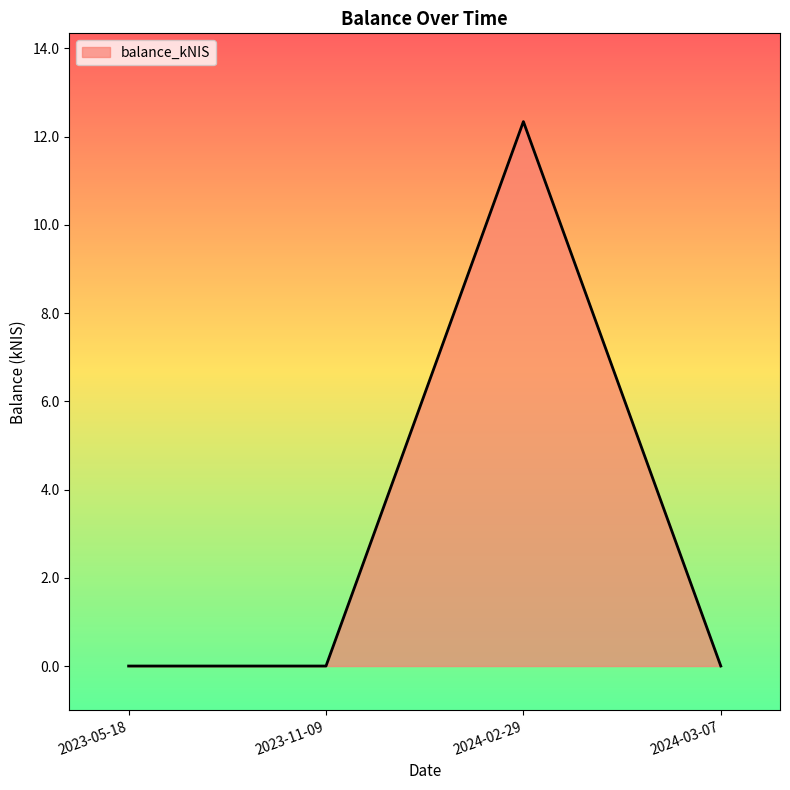

Which has a higher value, 2023-05-18 or 2024-02-29?

2024-02-29